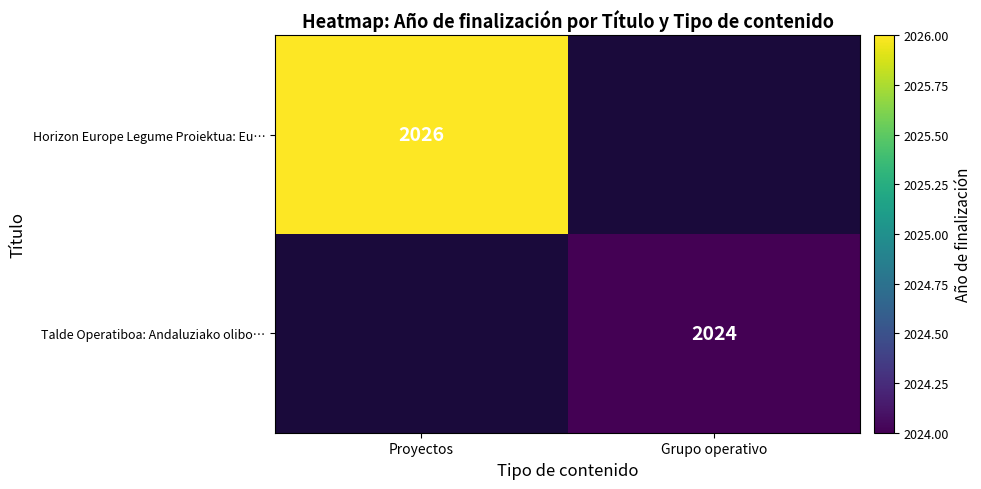

True or false: Talde Operatiboa: Andaluziako olibo… has a value of 683 at Grupo operativo.

False